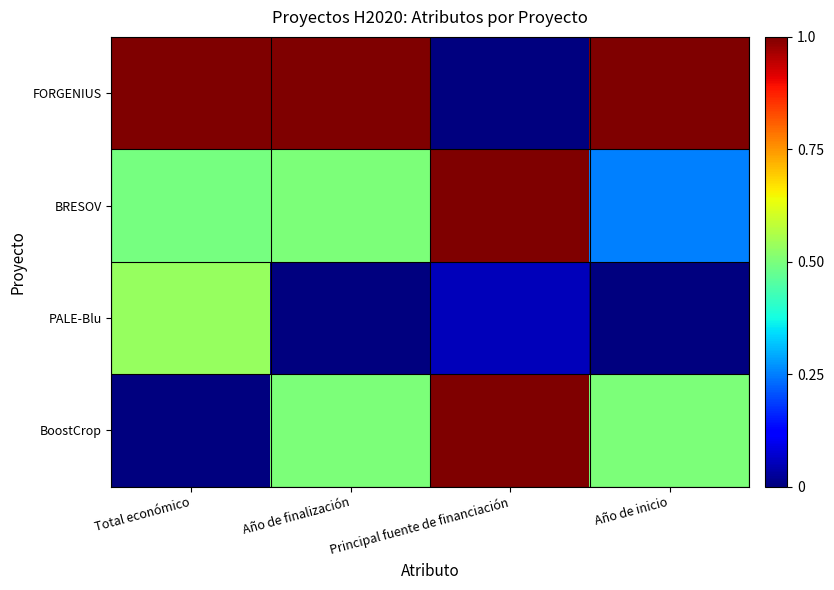

Reading right to left, extract all data points from this chart.

FORGENIUS: Año de inicio=1.0	Principal fuente de financiación=0.0	Año de finalización=1.0	Total económico=1.0
BRESOV: Año de inicio=0.2	Principal fuente de financiación=1.0	Año de finalización=0.5	Total económico=0.5
PALE-Blu: Año de inicio=0.0	Principal fuente de financiación=0.1	Año de finalización=0.0	Total económico=0.5
BoostCrop: Año de inicio=0.5	Principal fuente de financiación=1.0	Año de finalización=0.5	Total económico=0.0